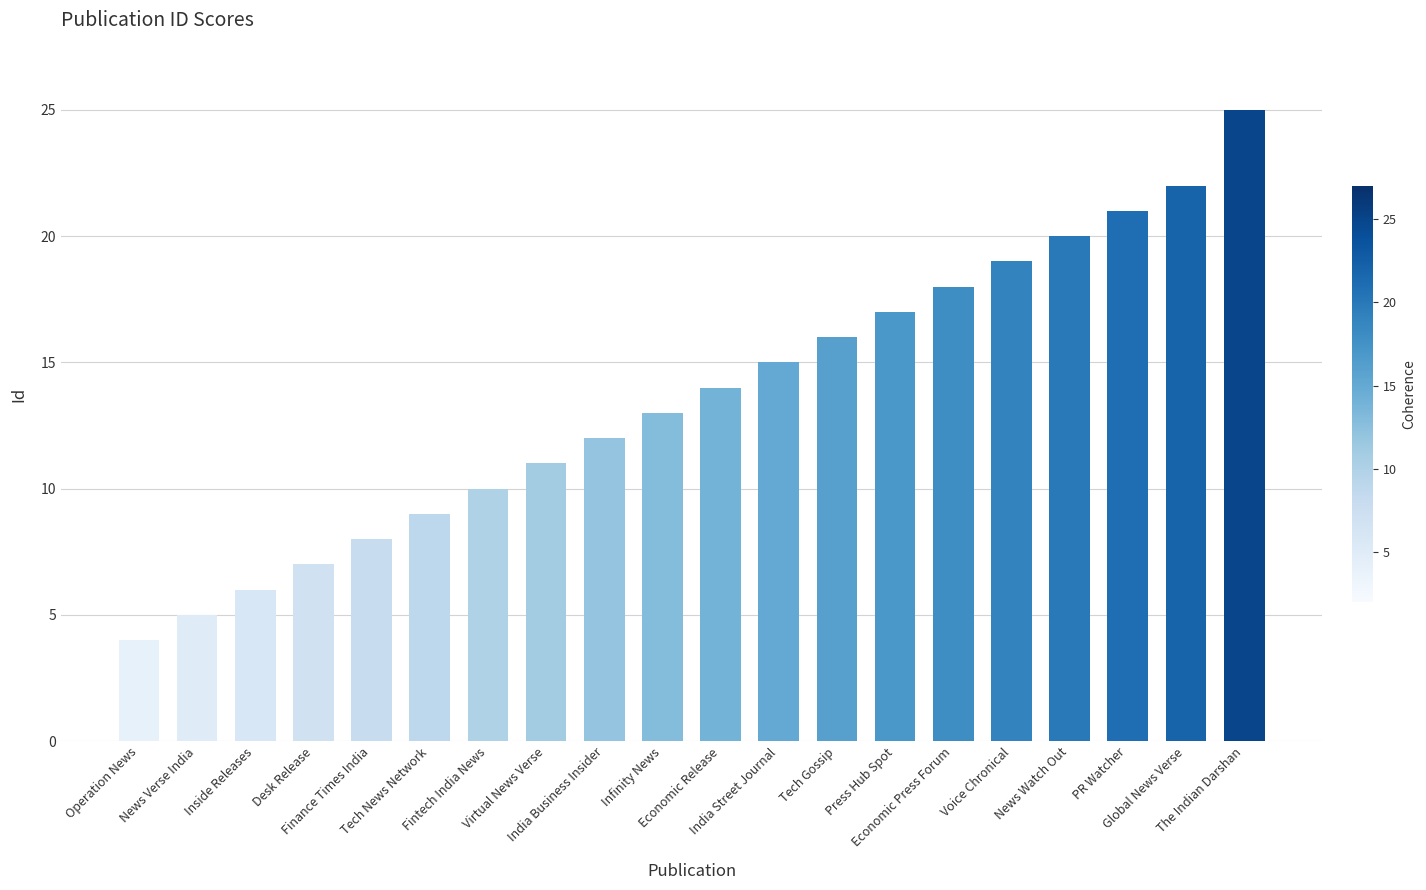

Reading left to right, extract all data points from this chart.

Operation News=4	News Verse India=5	Inside Releases=6	Desk Release=7	Finance Times India=8	Tech News Network=9	Fintech India News=10	Virtual News Verse=11	India Business Insider=12	Infinity News=13	Economic Release=14	India Street Journal=15	Tech Gossip=16	Press Hub Spot=17	Economic Press Forum=18	Voice Chronical=19	News Watch Out=20	PR Watcher=21	Global News Verse=22	The Indian Darshan=25